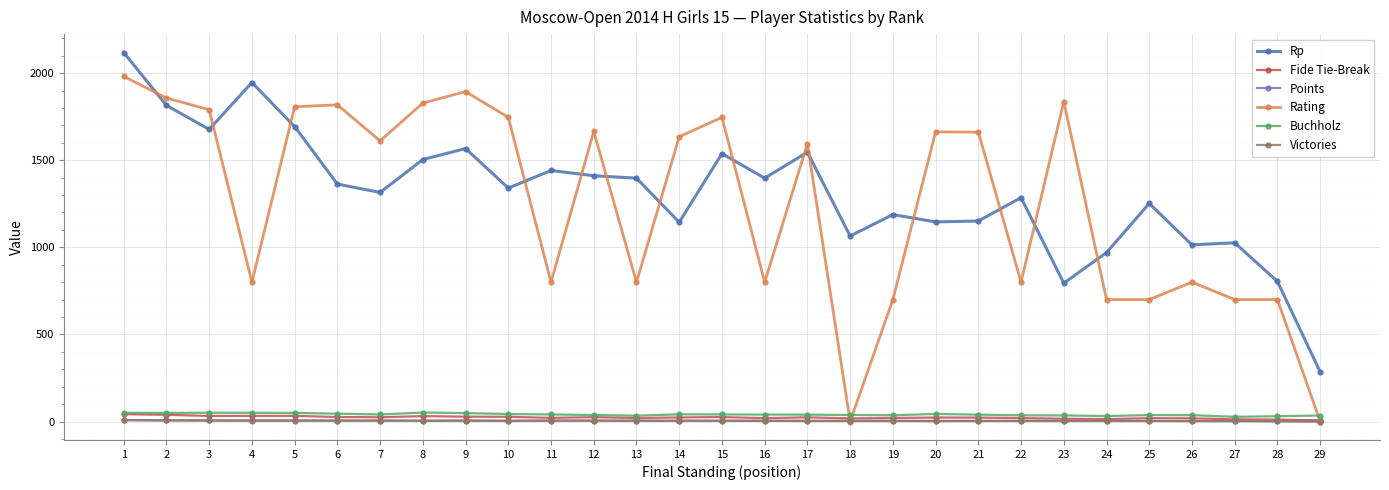

Which series has the widest spread of values?

Rating